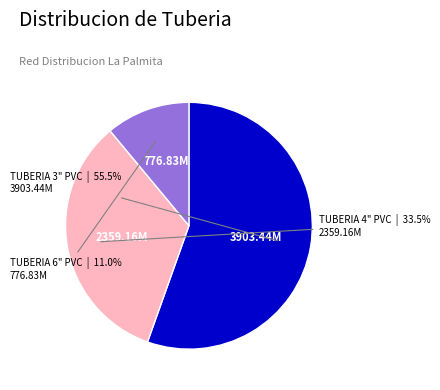

To the nearest percent, what is the average slice percentage?

33%